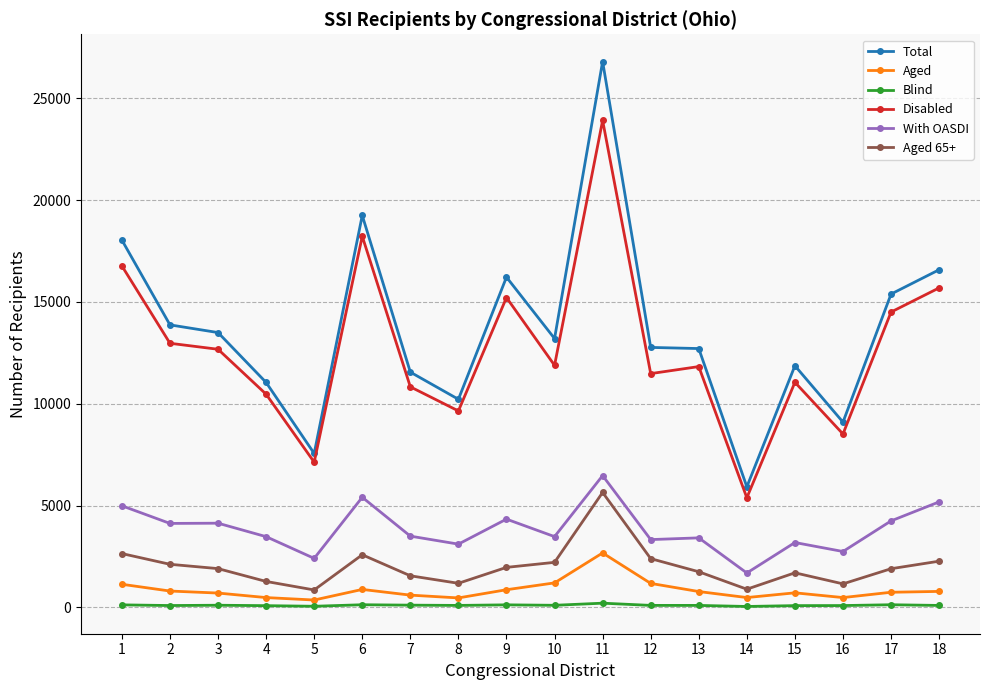

True or false: Aged has more than 1 interior local peaks.

True